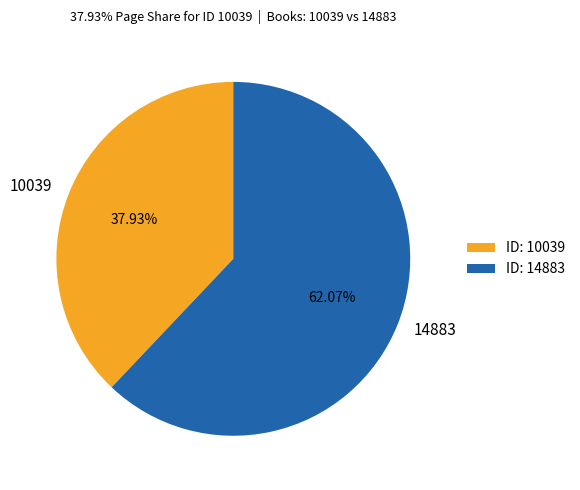

Approximately how many times larger is the value at 10039 compared to 14883?

0.6